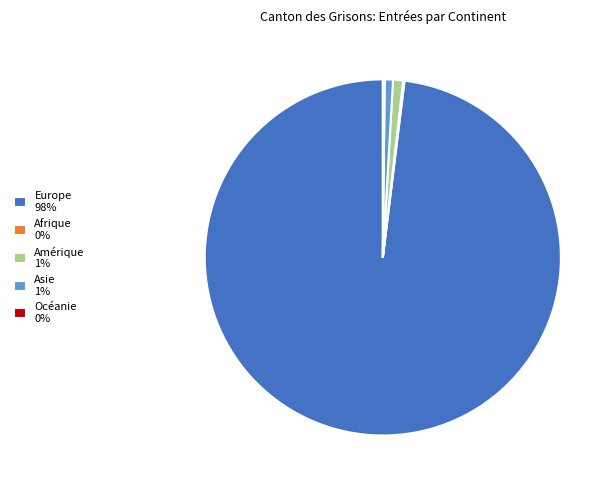

The Asie 1% slice represents 1% of the pie. True or false?

True